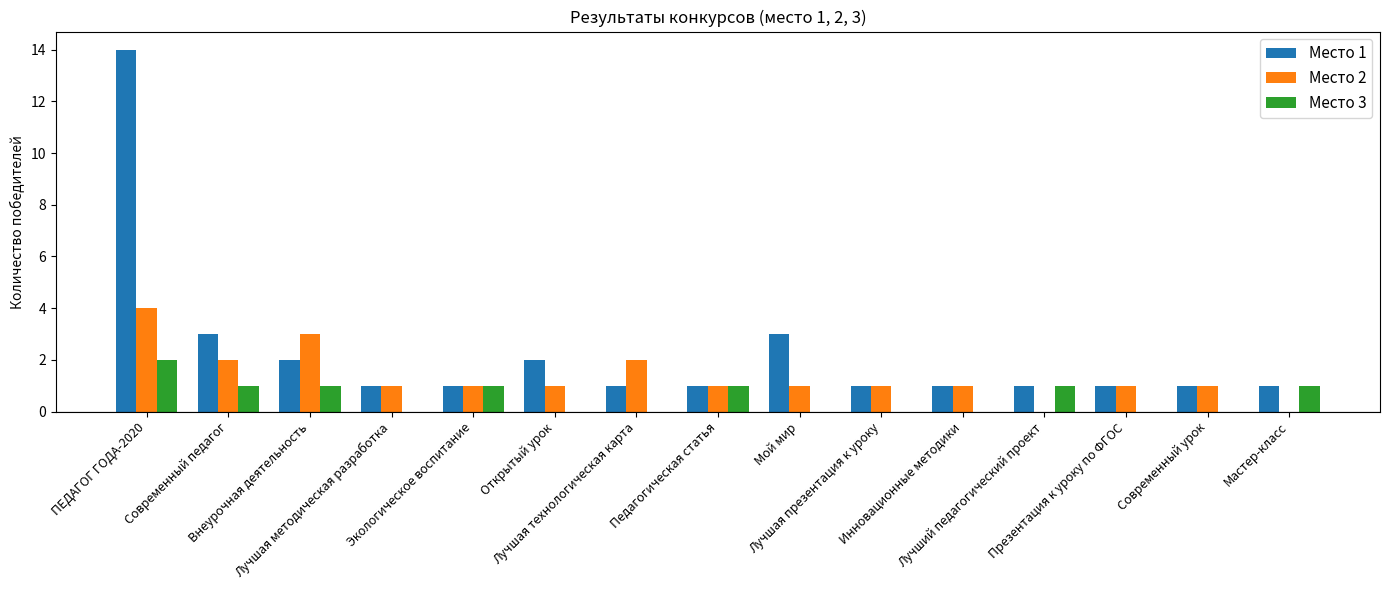

The value of Место 2 at Лучшая презентация к уроку is 1. True or false?

True